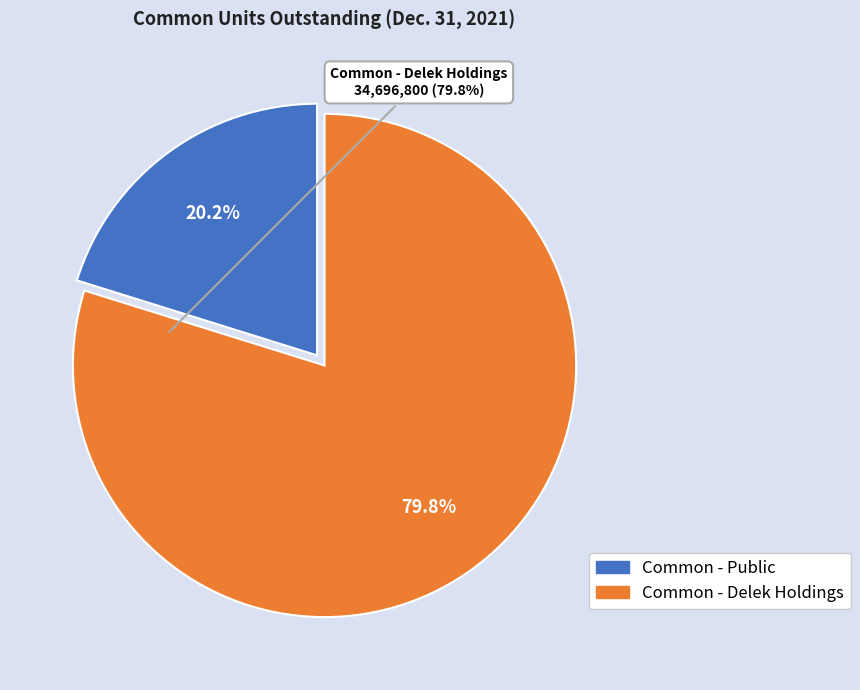

Is there a majority slice in this chart?

Yes